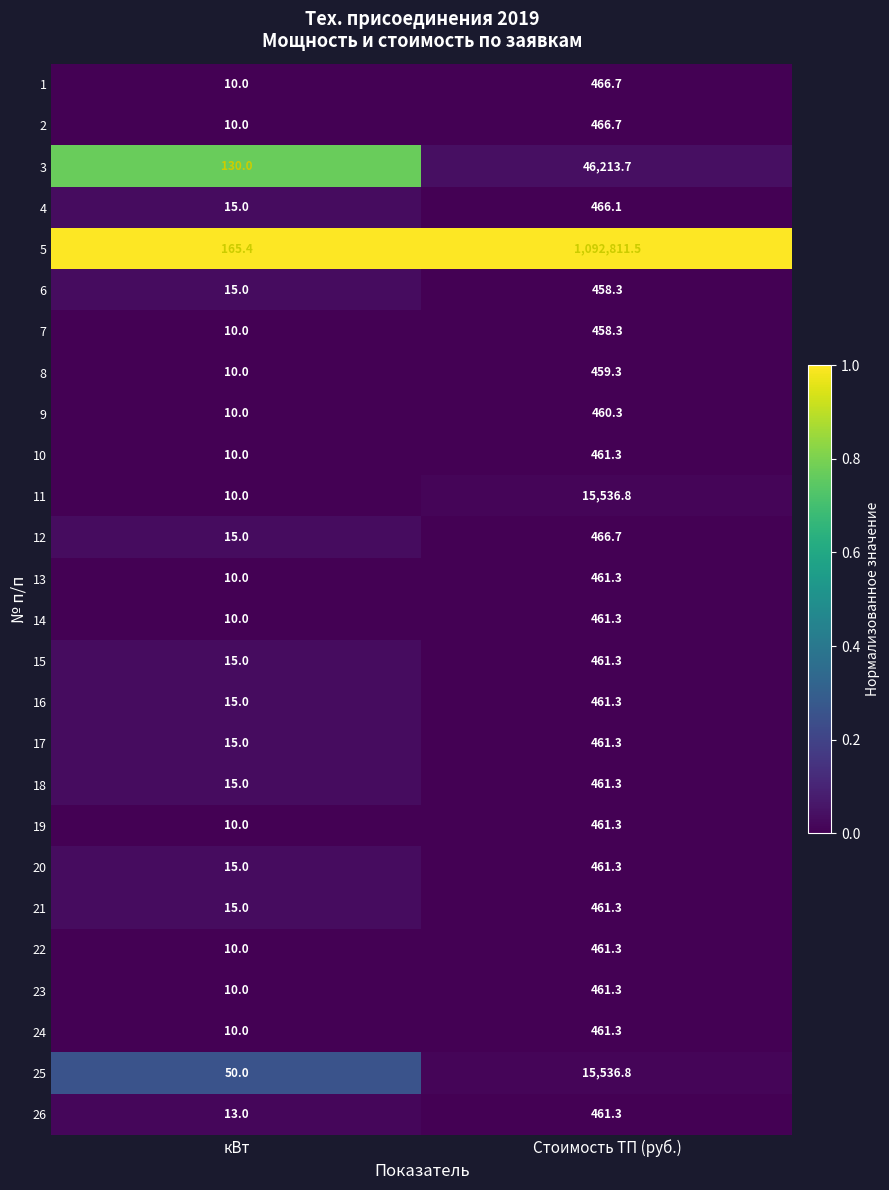

Which series has the widest spread of values?

5